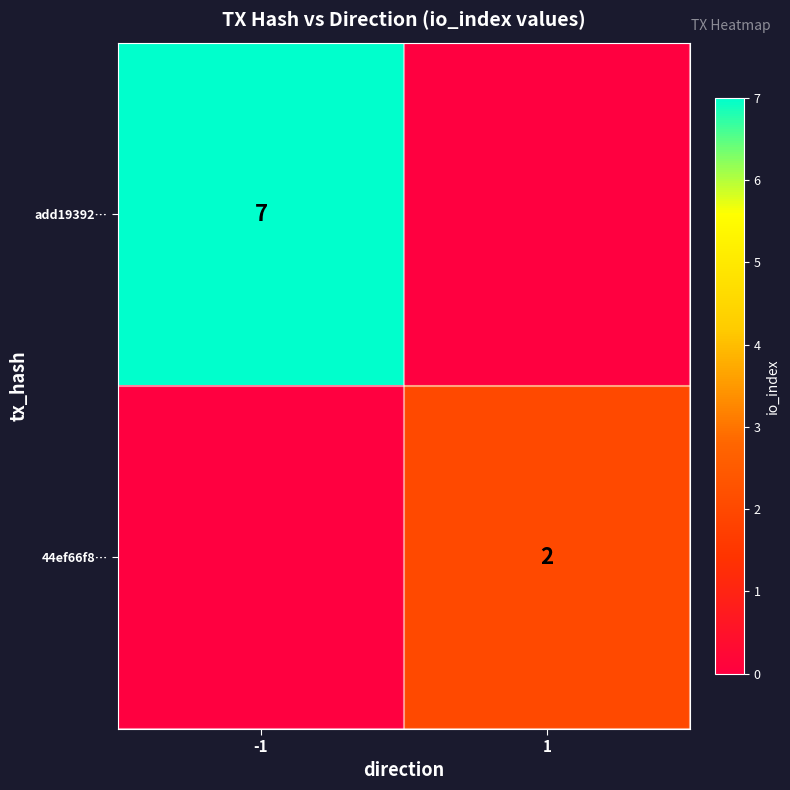

The 44ef66f8… series shows 2 at 1. True or false?

True